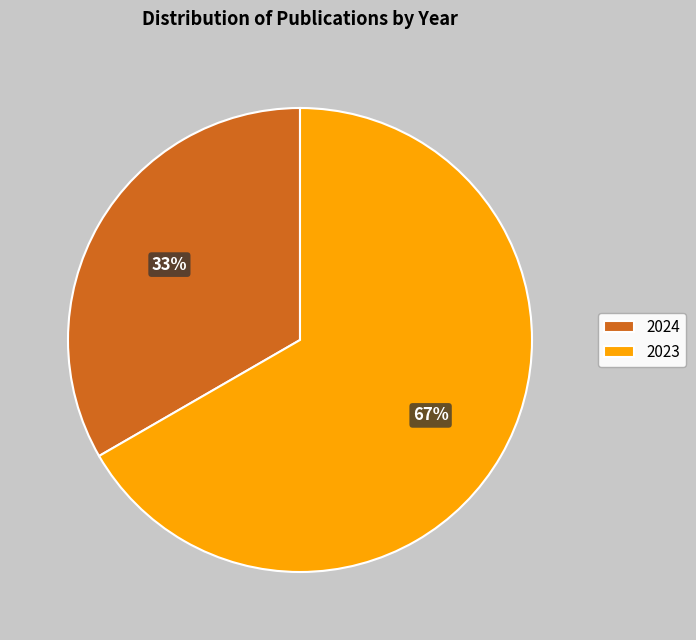

Is the sum of 2023 and 2024 greater than half?

Yes